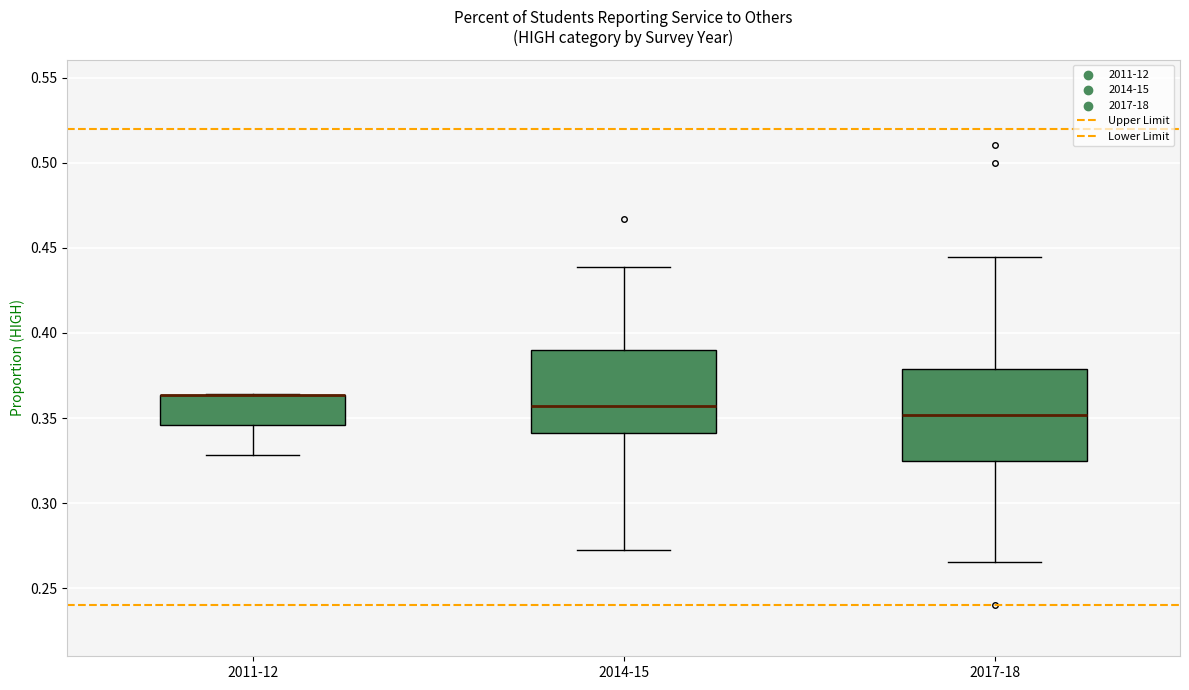

Reading left to right, transcribe this box plot: for each box, give where its median line is, the range the box spans, and where its two whiskers end, as read against the y-axis. The values are not printed on the chart, so give them approximately, as read against the axis.

2011-12: median 0.365 (drawn on the box's upper edge), box 0.345 to 0.365, whiskers 0.330 to 0.365
2014-15: median 0.355, box 0.340 to 0.390, whiskers 0.275 to 0.440
2017-18: median 0.350, box 0.325 to 0.380, whiskers 0.265 to 0.445